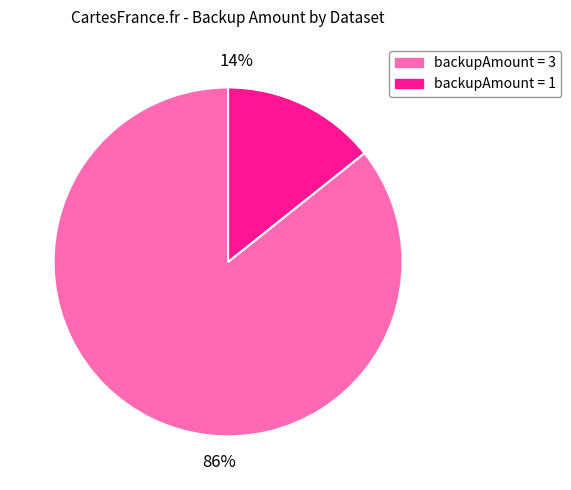

Is there any slice that represents more than half of the pie?

Yes